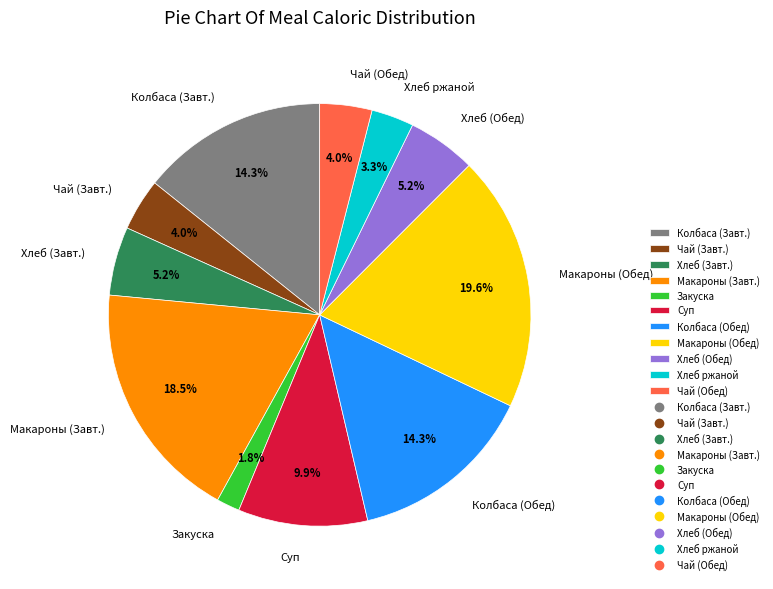

Is the sum of Макароны (Обед) and Колбаса (Завт.) greater than half?

No